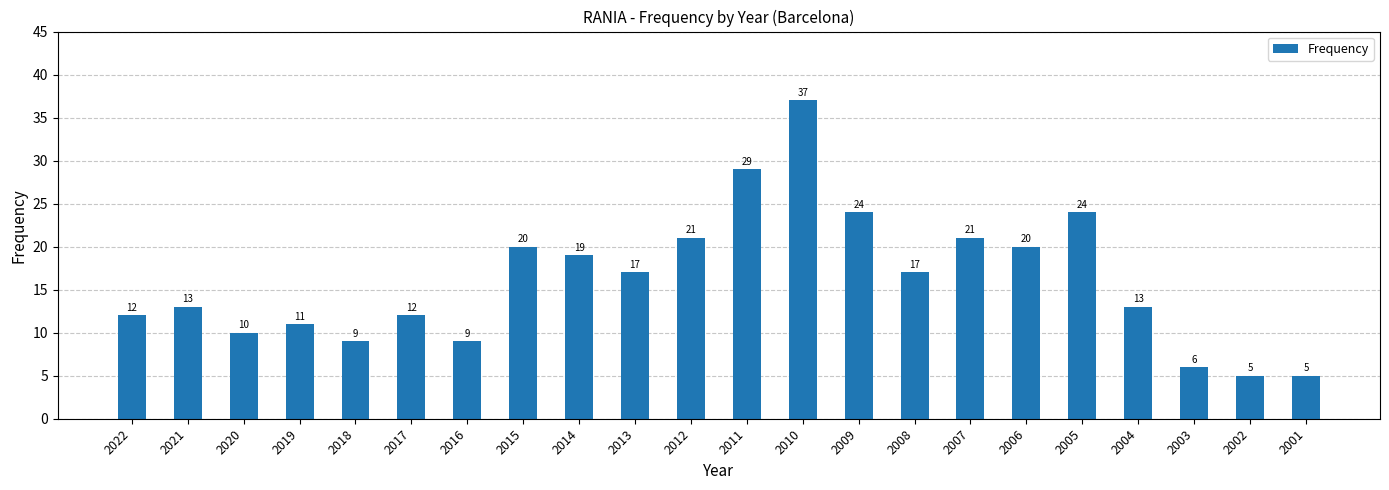

Which label corresponds to the largest value in the chart?

2010